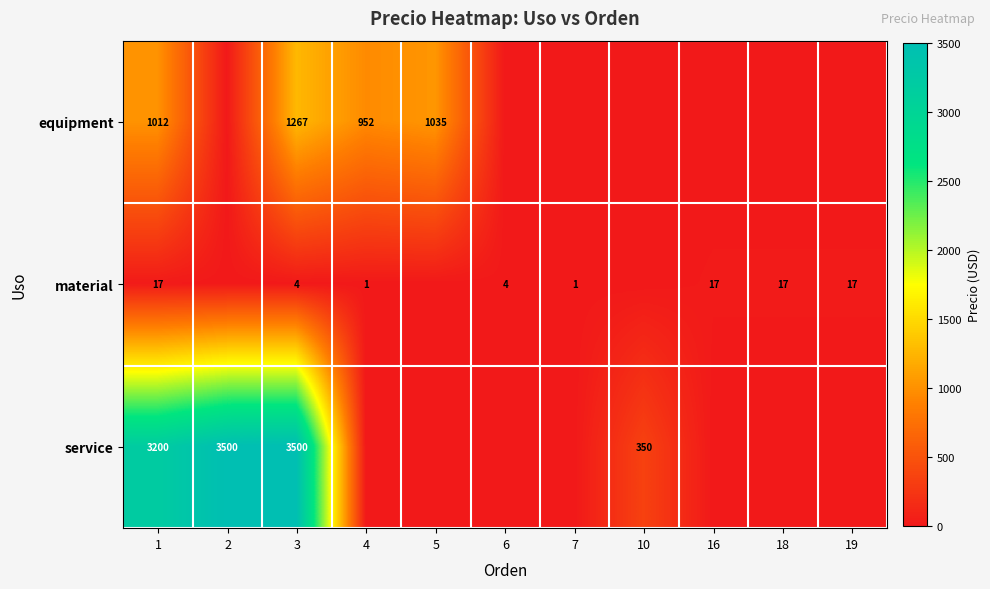

The value of material at 3 is 7. True or false?

False